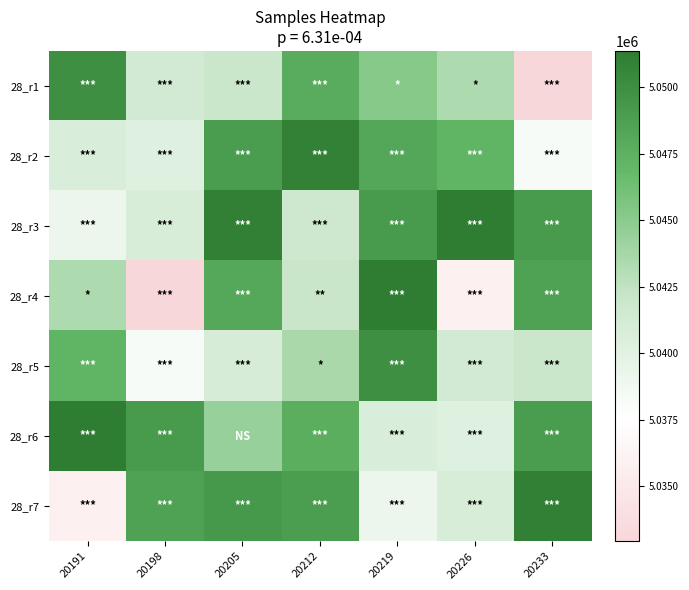

Reading right to left, transcribe all the data shown in this chart.

28_r1: 20233=5032928	20226=5043381	20219=5045183	20212=5047779	20205=5041936	20198=5041220	20191=5050004
28_r2: 20233=5038225	20226=5047138	20219=5048171	20212=5050949	20205=5049059	20198=5040256	20191=5040708
28_r3: 20233=5049144	20226=5051324	20219=5049143	20212=5041577	20205=5051062	20198=5040800	20191=5039103
28_r4: 20233=5048632	20226=5035935	20219=5051374	20212=5042072	20205=5048121	20198=5032928	20191=5043381
28_r5: 20233=5041936	20226=5041220	20219=5050004	20212=5043587	20205=5040887	20198=5038225	20191=5047138
28_r6: 20233=5049059	20226=5040256	20219=5040708	20212=5047657	20205=5044389	20198=5049144	20191=5051324
28_r7: 20233=5051062	20226=5040800	20219=5039103	20212=5048895	20205=5049309	20198=5048632	20191=5035935